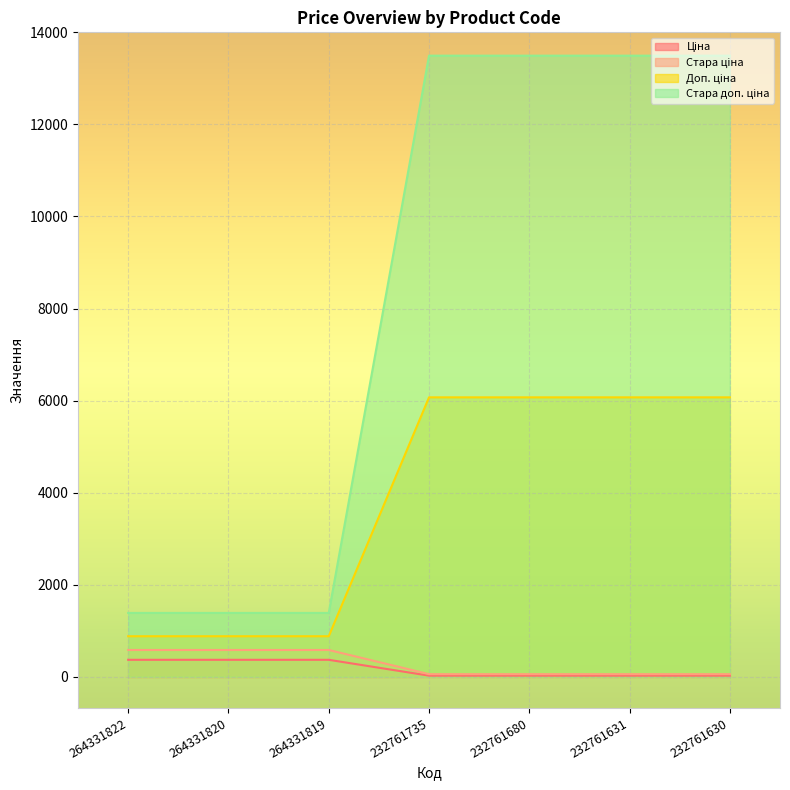

What is the spread (max minus min) of values at 264331822?

1018.1